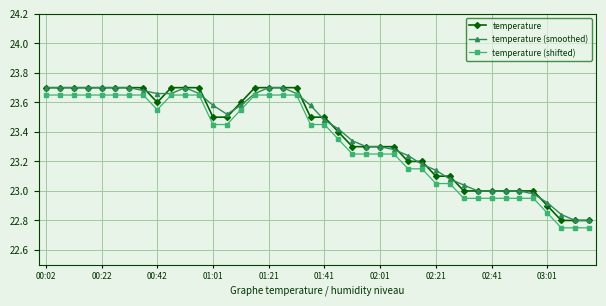

True or false: temperature and temperature (shifted) intersect in this chart.

False